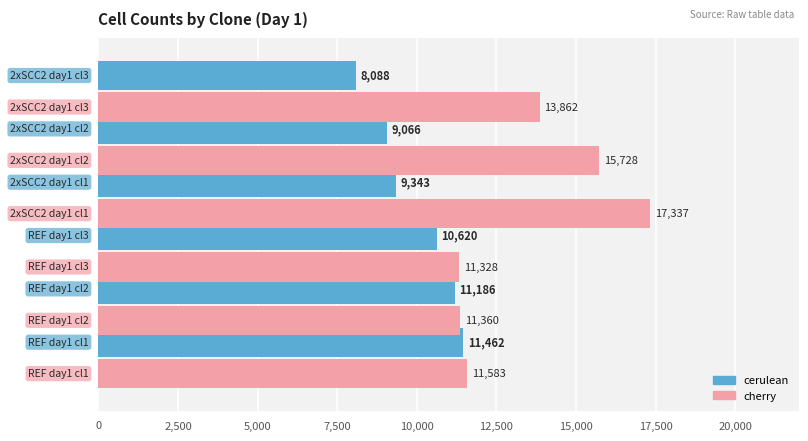

At how many categories does at least one series exceed 12041?

3